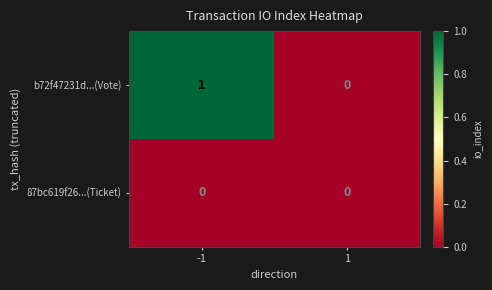

Which series has the widest spread of values?

b72f47231d...(Vote)